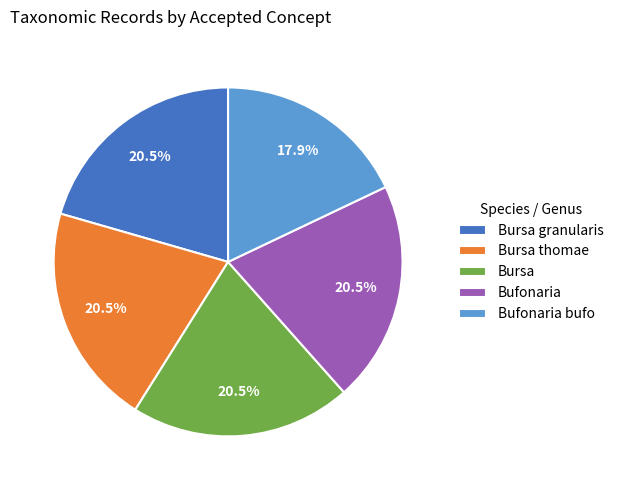

How much of the chart is everything except Bursa?

79.5%